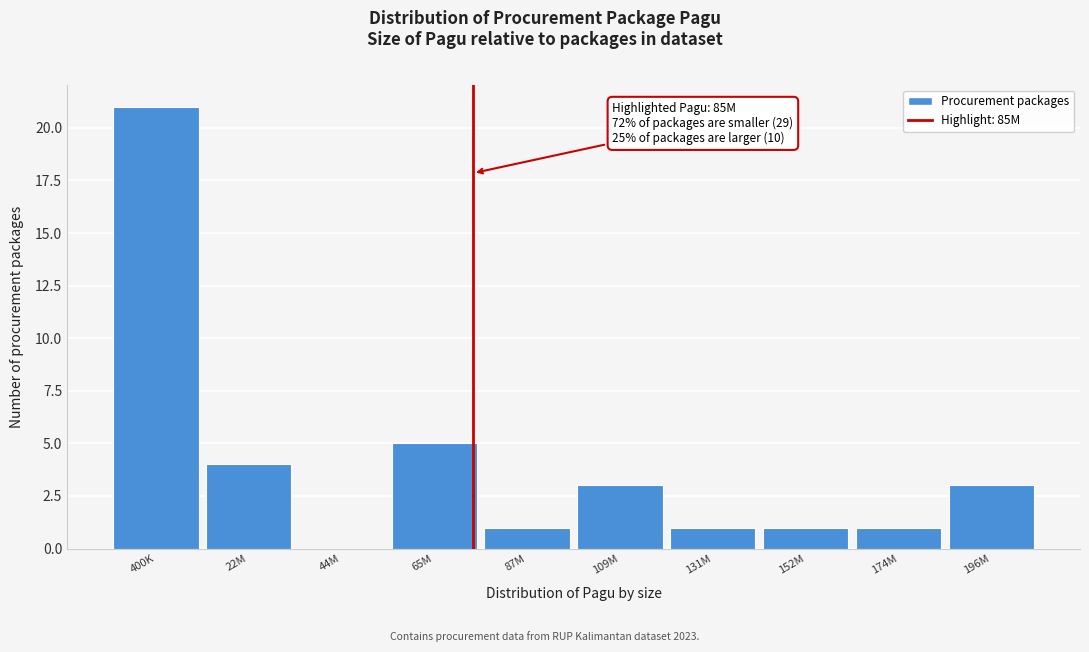

Reading left to right, list all the values displayed in this chart.

400K=21	22M=4	44M=0	65M=5	87M=1	109M=3	131M=1	152M=1	174M=1	196M=3